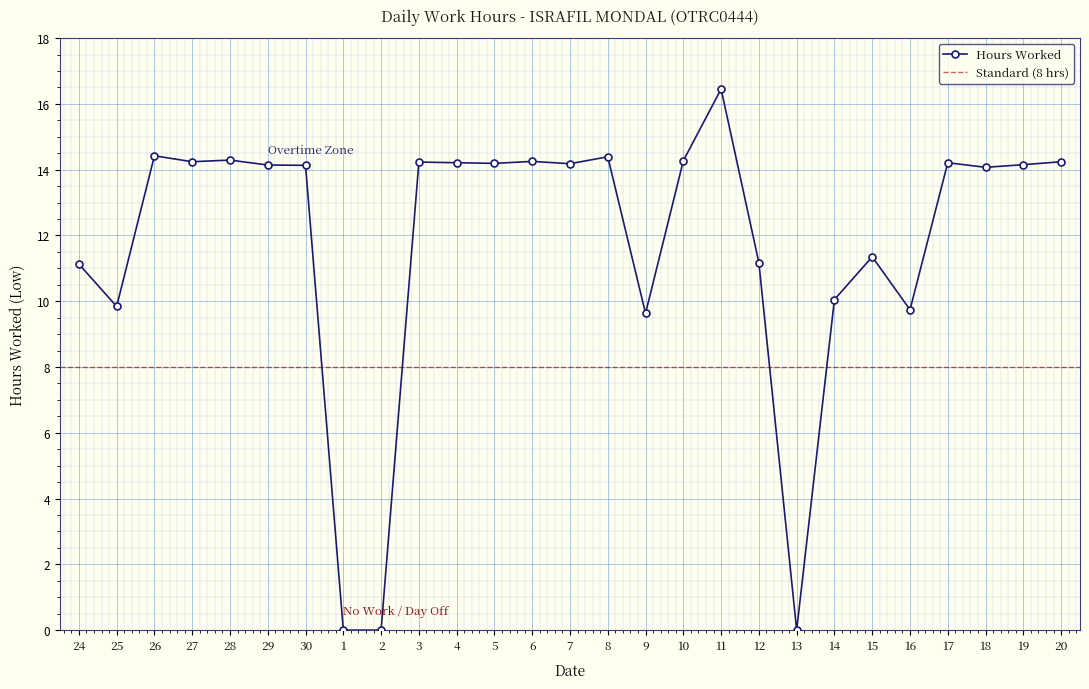

Rank the categories by value from highest to lowest.

11, 26, 8, 28, 10, 6, 27, 20, 3, 4, 17, 5, 7, 19, 29, 30, 18, 15, 12, 24, 14, 25, 16, 9, 1, 2, 13